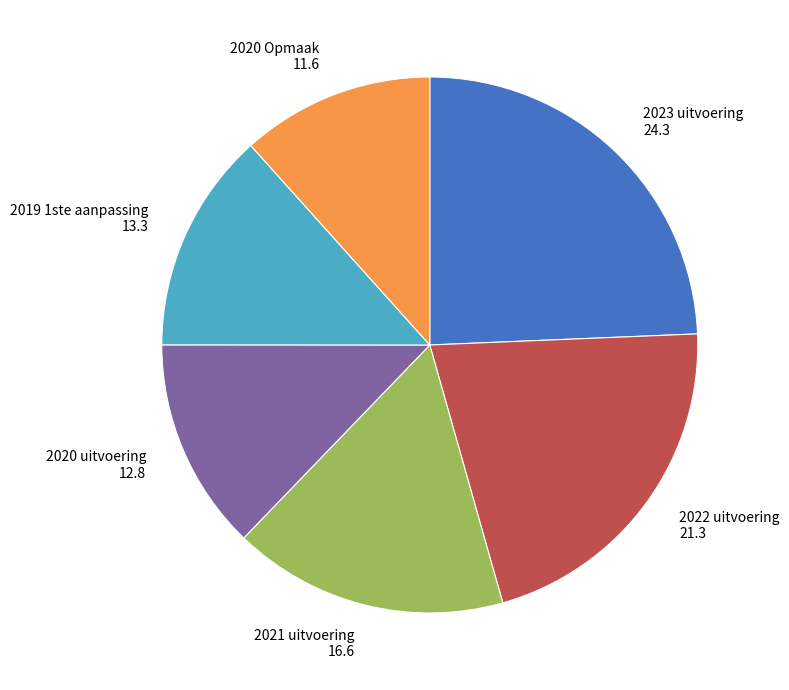

Which category has the biggest portion of the pie?

2023 uitvoering